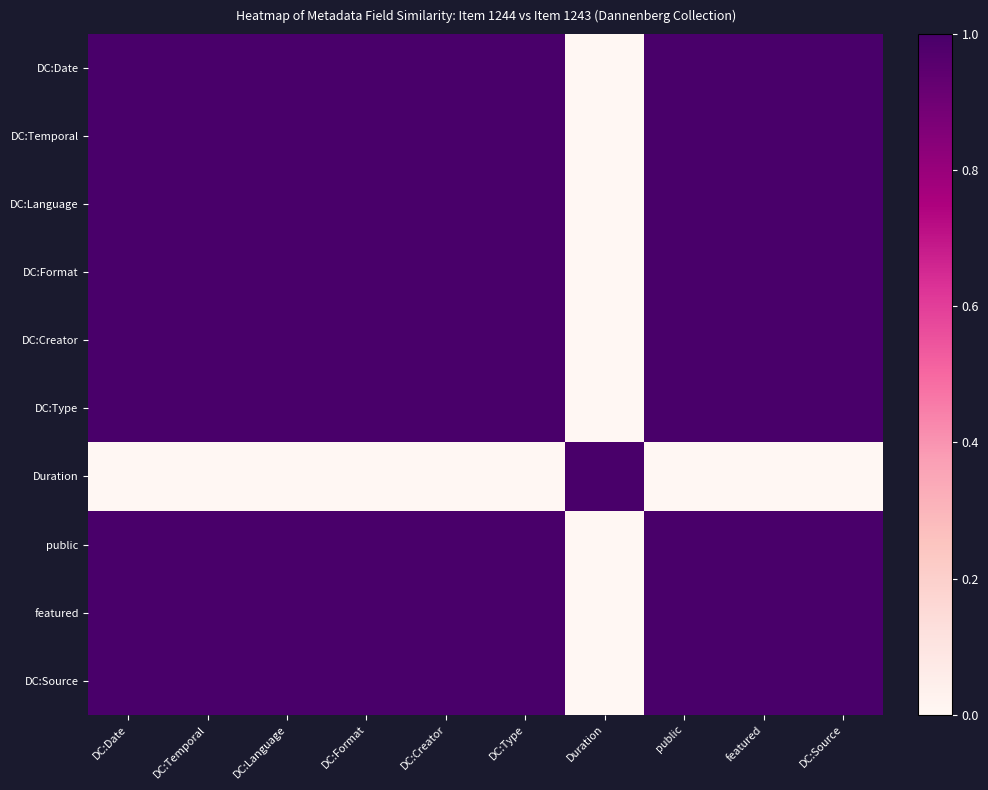

Which series has the largest range (max minus min)?

DC:Date